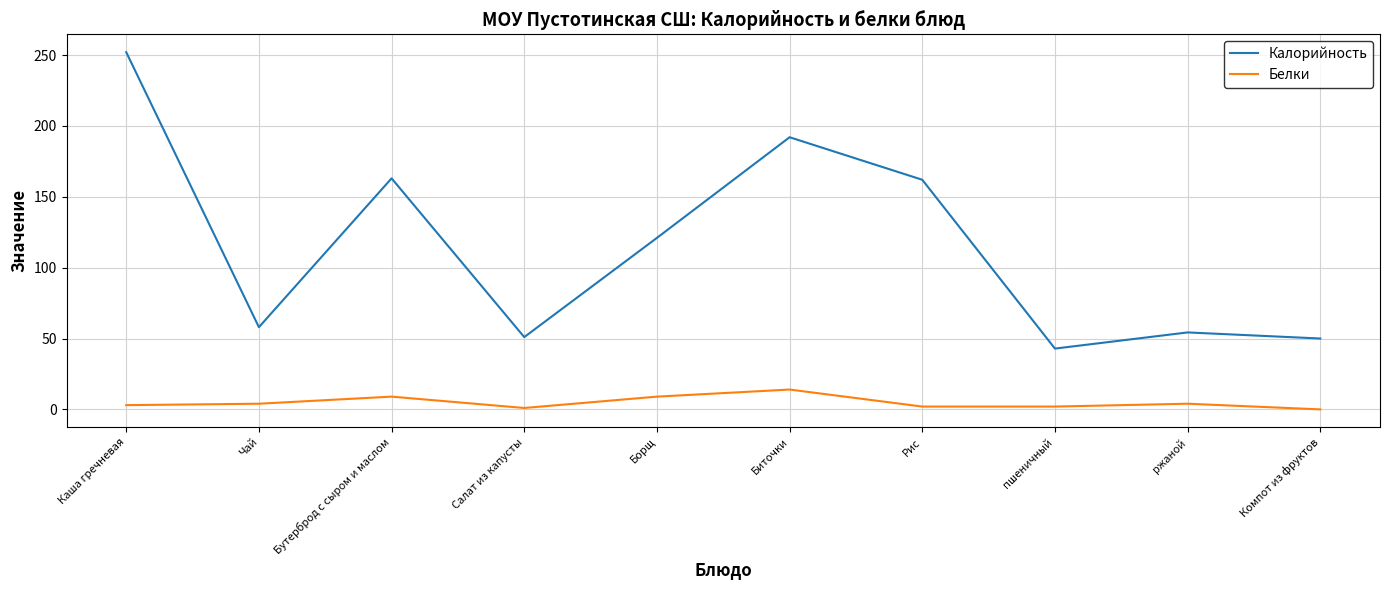

The Белки series shows 2.0 at пшеничный. True or false?

True